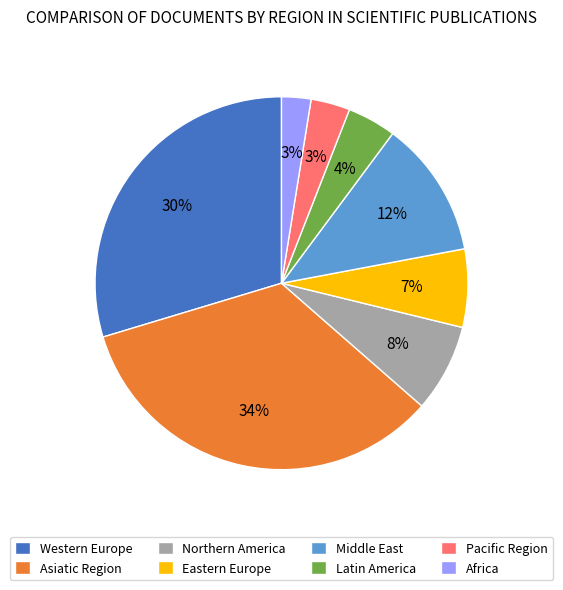

Count the number of slices in the pie.

8